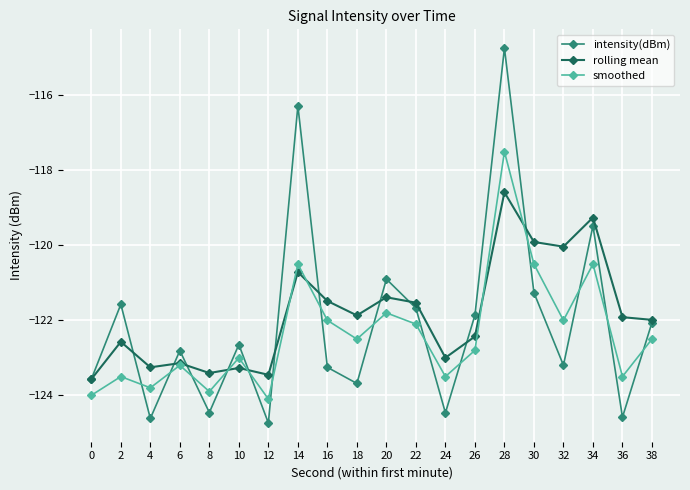

Reading right to left, transcribe all the data shown in this chart.

intensity(dBm): 38=-122.1	36=-124.6	34=-119.5	32=-123.2	30=-121.3	28=-114.7	26=-121.9	24=-124.5	22=-121.7	20=-120.9	18=-123.7	16=-123.3	14=-116.3	12=-124.7	10=-122.6	8=-124.5	6=-122.8	4=-124.6	2=-121.6	0=-123.6
rolling mean: 38=-122.0	36=-121.9	34=-119.3	32=-120.0	30=-119.9	28=-118.6	26=-122.4	24=-123.0	22=-121.5	20=-121.4	18=-121.9	16=-121.5	14=-120.7	12=-123.5	10=-123.3	8=-123.4	6=-123.1	4=-123.3	2=-122.6	0=-123.6
smoothed: 38=-122.5	36=-123.5	34=-120.5	32=-122.0	30=-120.5	28=-117.5	26=-122.8	24=-123.5	22=-122.1	20=-121.8	18=-122.5	16=-122.0	14=-120.5	12=-124.1	10=-123.0	8=-123.9	6=-123.2	4=-123.8	2=-123.5	0=-124.0